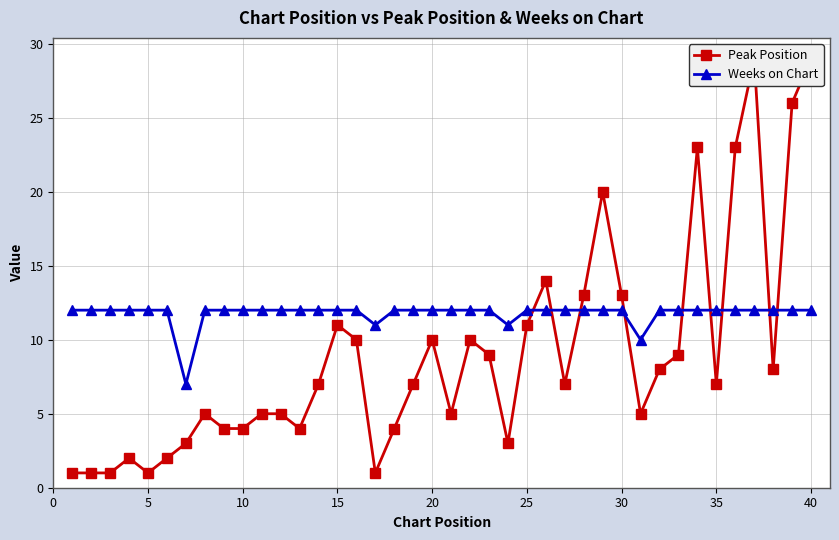

The value of Weeks on Chart at 10 is 12. True or false?

True